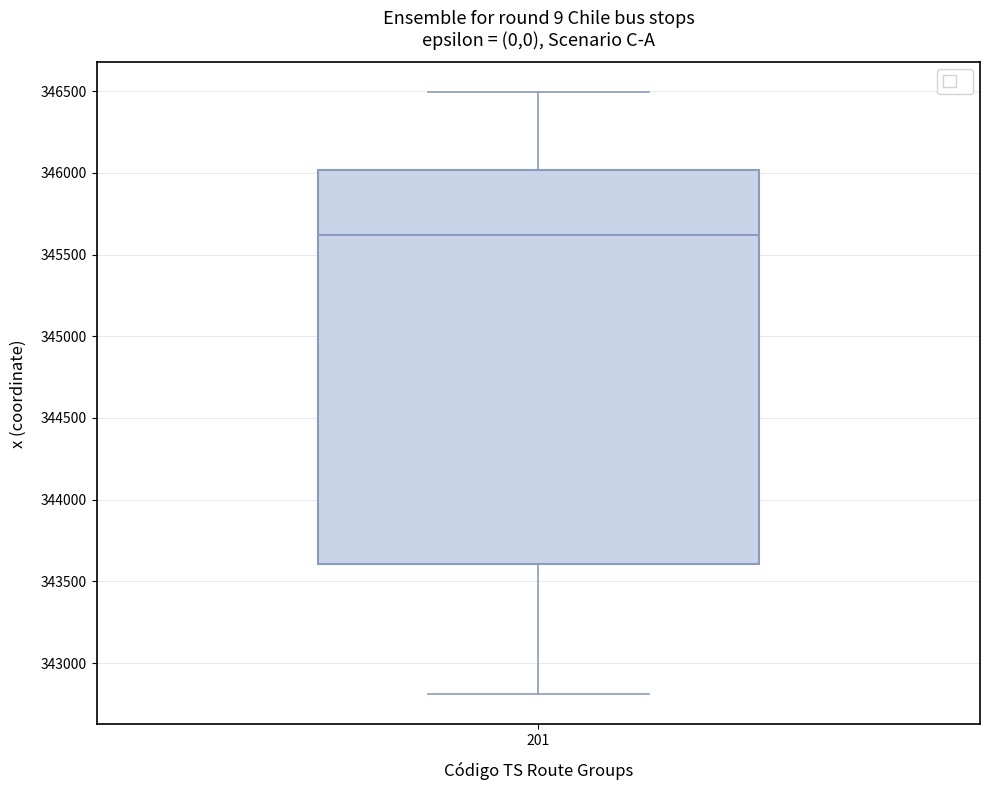

Read this box plot against the y-axis: the position of the median line, the range covered by the box, and the ends of both whiskers. The values are not printed on the chart, so give them approximately, as read against the axis.

median 345600, box 343600 to 346000, whiskers 342800 to 346500